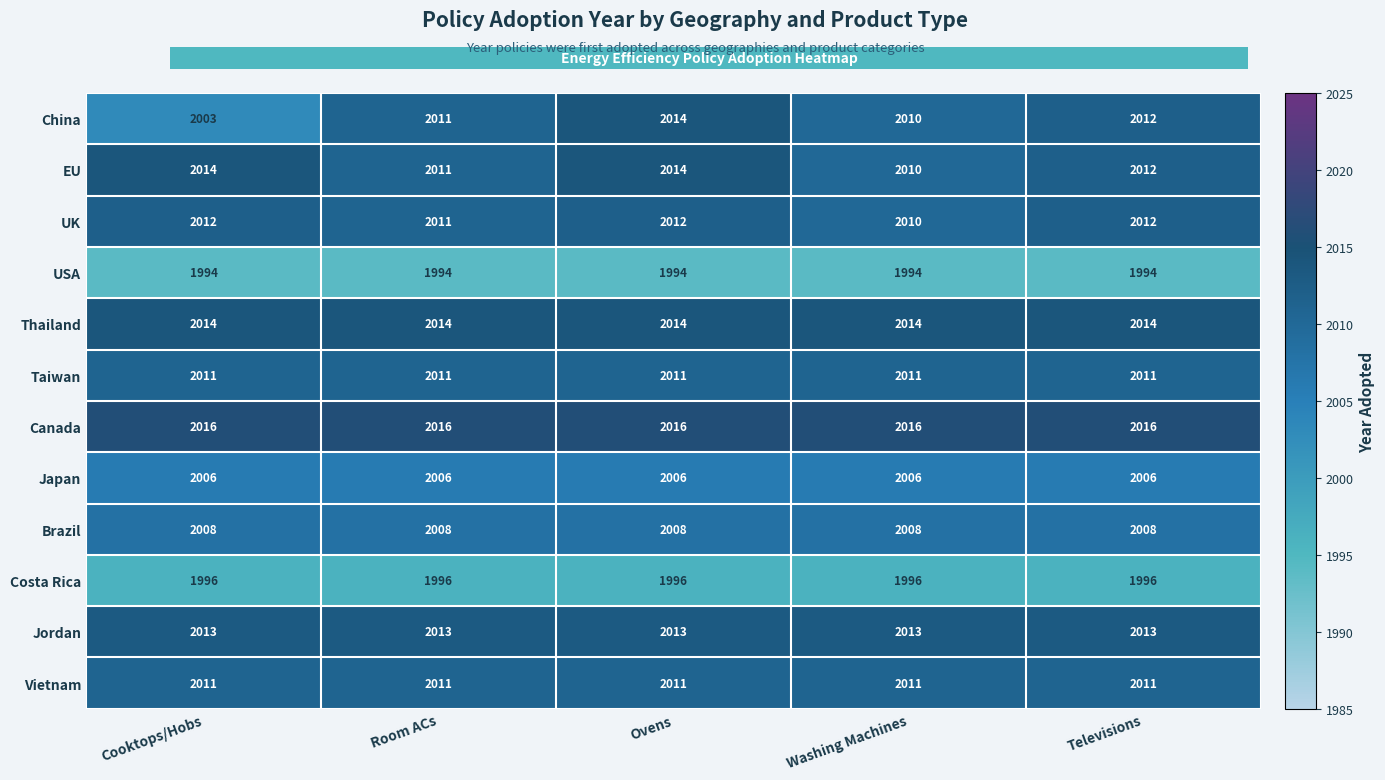

How many distinct data groups are displayed?

12